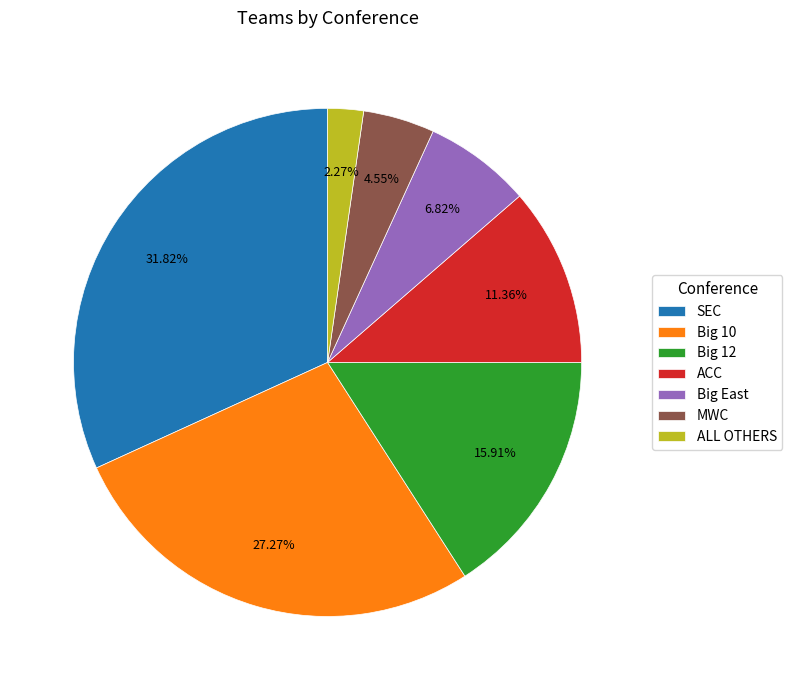

To the nearest percent, what percentage of the pie is ACC?

11%